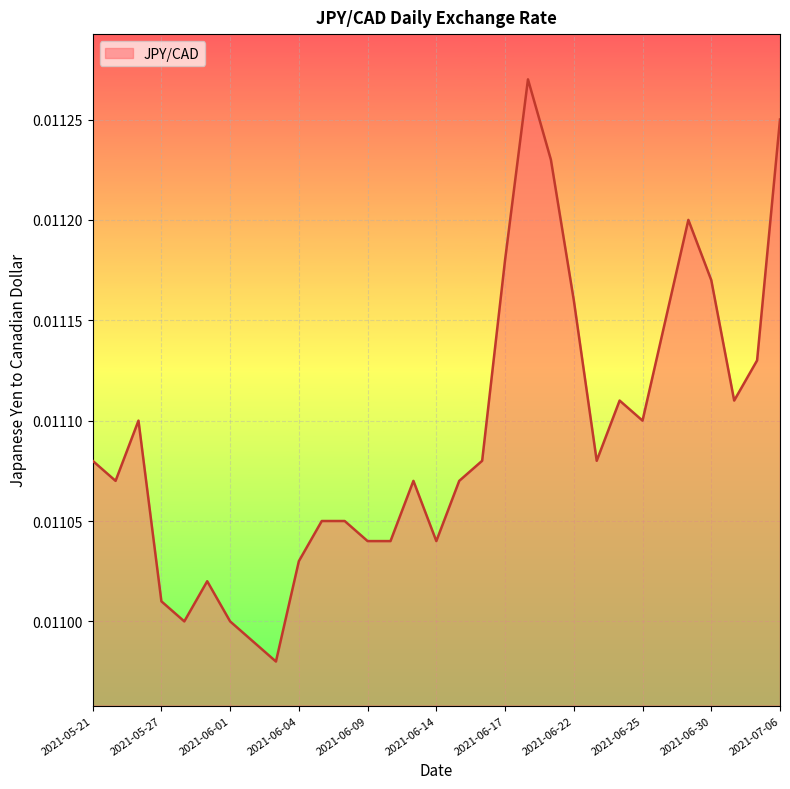

List the labels in order of value, largest first.

2021-06-18, 2021-07-06, 2021-06-21, 2021-06-29, 2021-06-17, 2021-06-30, 2021-06-22, 2021-06-28, 2021-07-05, 2021-06-24, 2021-07-02, 2021-05-26, 2021-06-25, 2021-05-21, 2021-06-16, 2021-06-23, 2021-05-25, 2021-06-11, 2021-06-15, 2021-06-07, 2021-06-08, 2021-06-09, 2021-06-10, 2021-06-14, 2021-06-04, 2021-05-31, 2021-05-27, 2021-05-28, 2021-06-01, 2021-06-02, 2021-06-03